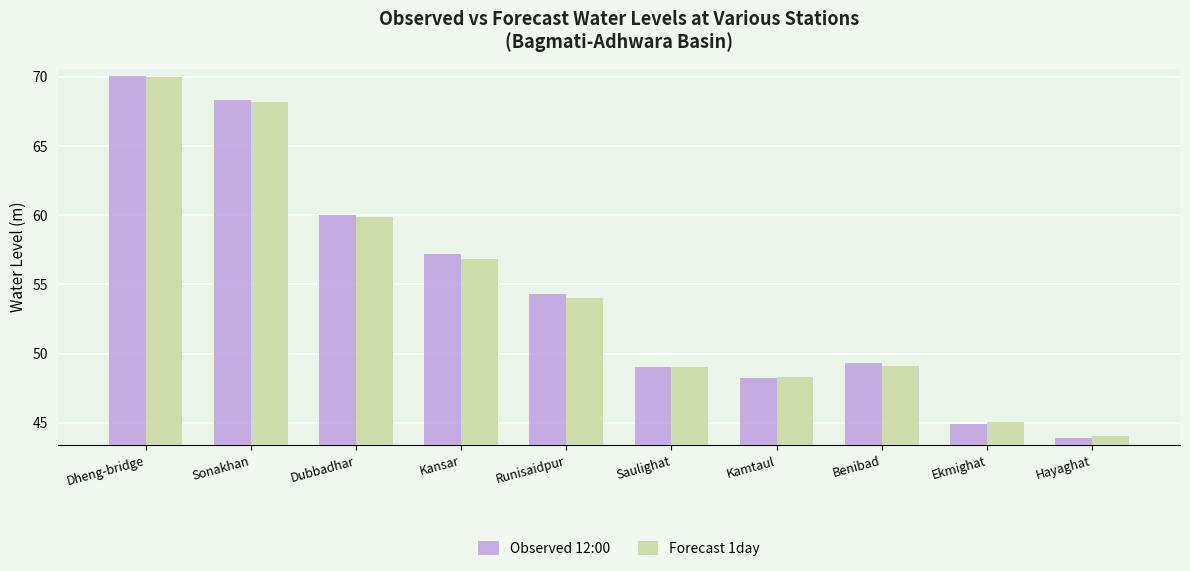

What is the sum of the Forecast 1day values at Kansar and Runisaidpur?

110.8